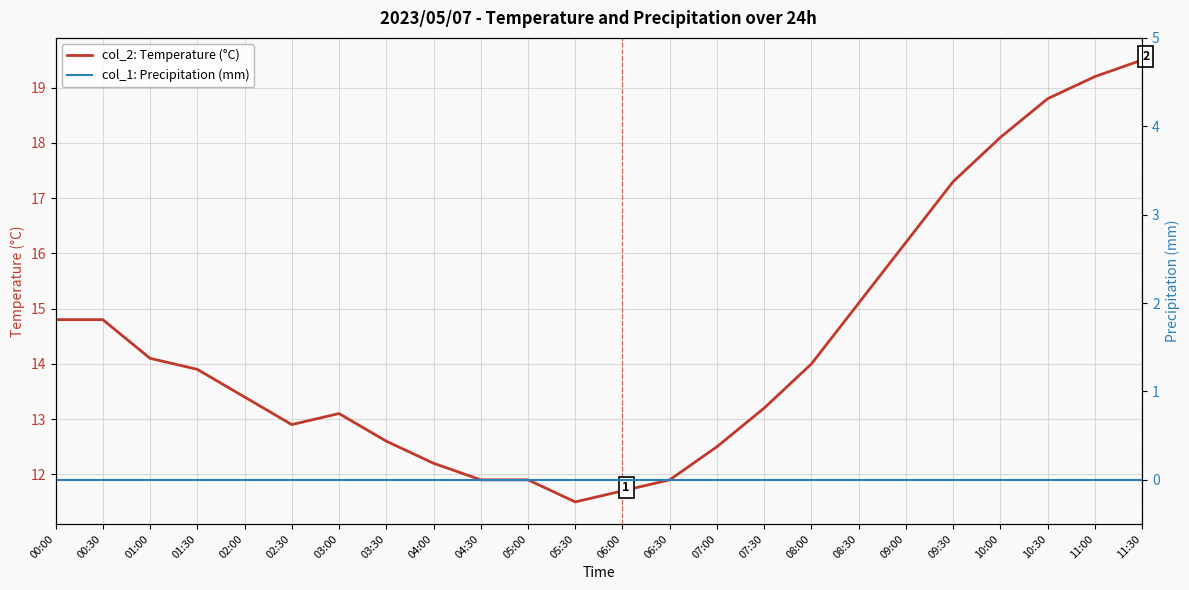

Which series has the largest range (max minus min)?

col_2: Temperature (°C)